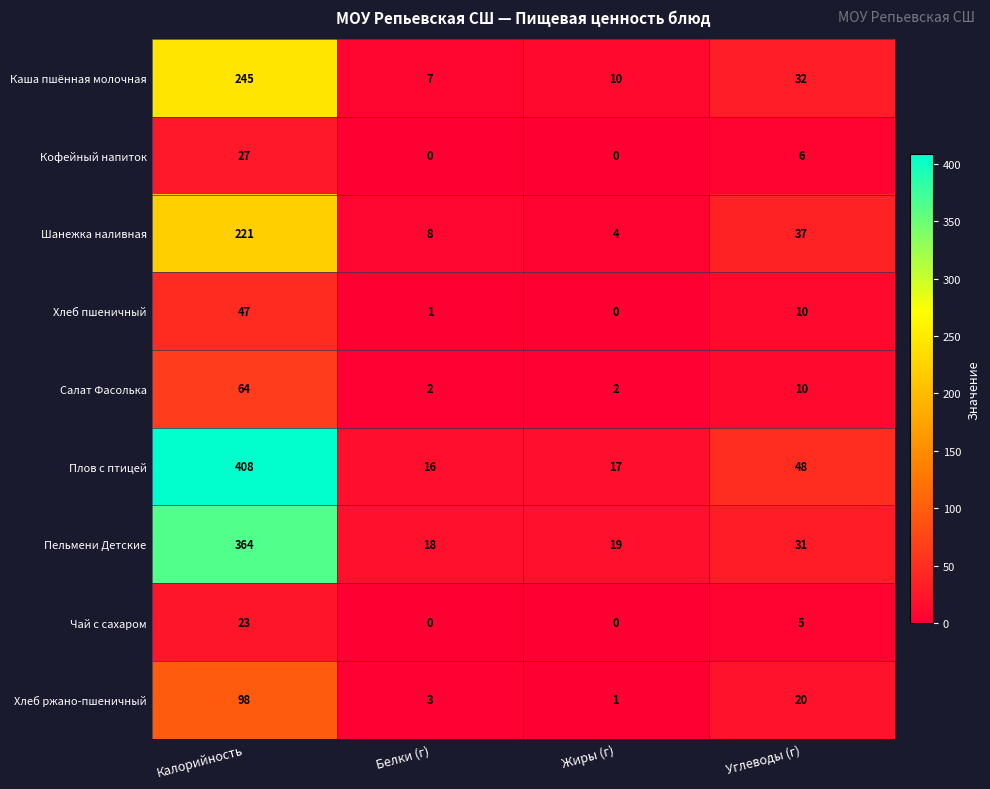

Rank the series by their maximum value, from lowest to highest.

Чай с сахаром, Кофейный напиток, Хлеб пшеничный, Салат Фасолька, Хлеб ржано-пшеничный, Шанежка наливная, Каша пшённая молочная, Пельмени Детские, Плов с птицей